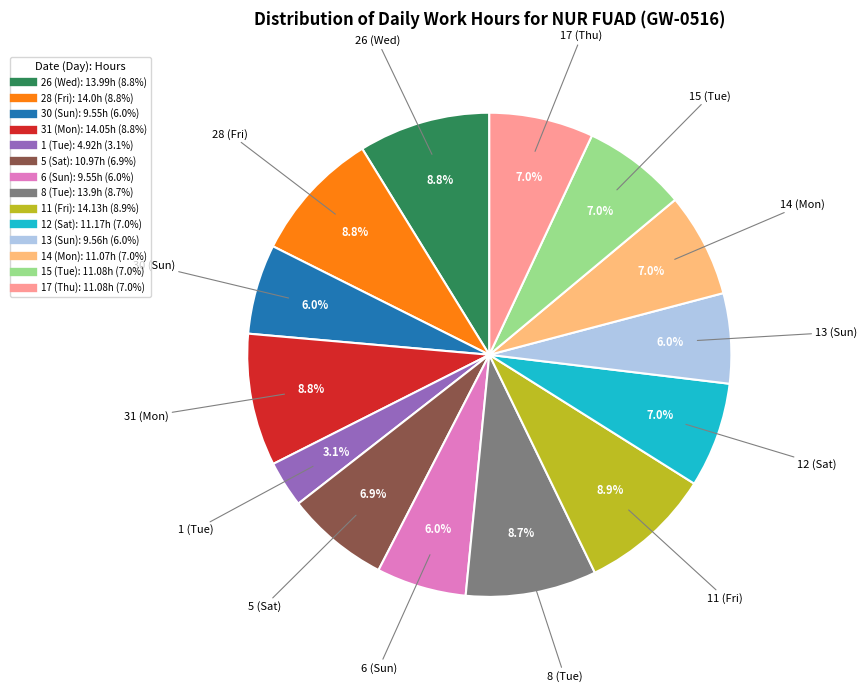

Approximately how many times larger is the value at 6 (Sun) compared to 5 (Sat)?

0.9